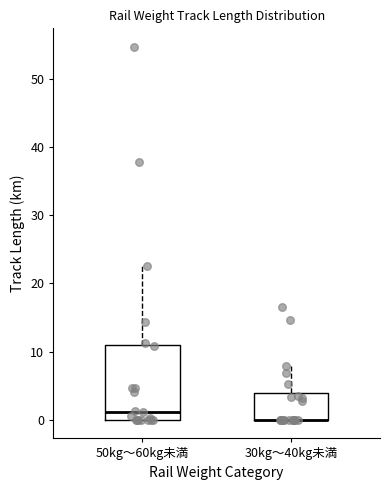

Reading left to right, read every box against the y-axis: the position of its median line, the range the box covers, and the ends of its whiskers. The values are not printed on the chart, so give them approximately, as read against the axis.

50kg～60kg未満: median 1, box 0 to 11, whiskers 0 to 23
30kg～40kg未満: median 0 (drawn on the box's lower edge), box 0 to 4, whiskers 0 to 8